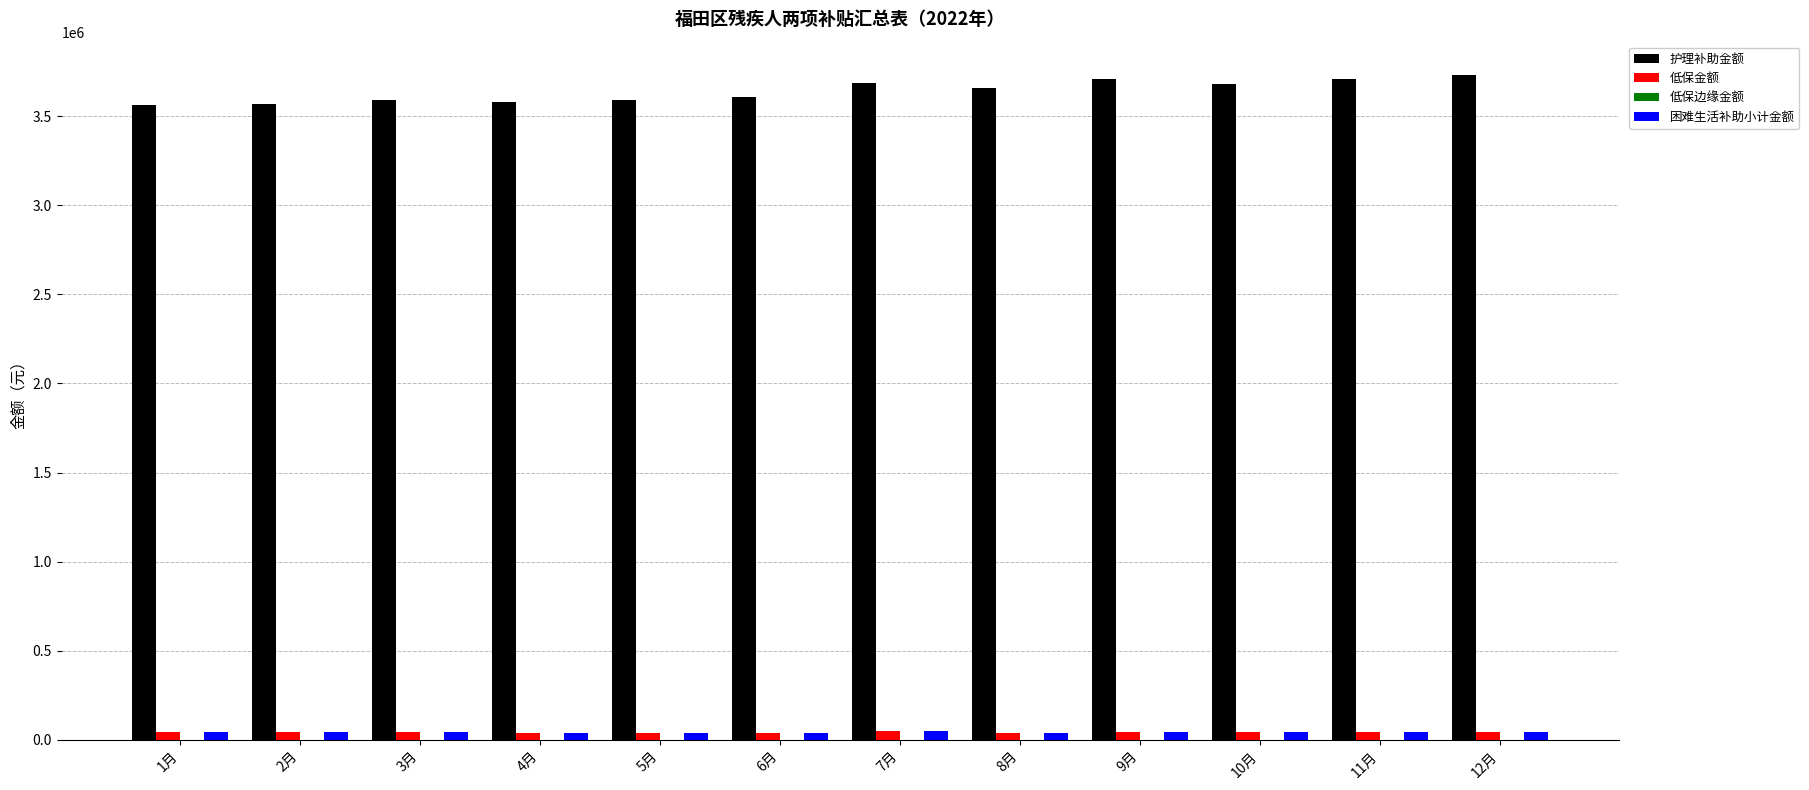

What is the greatest value displayed?

3733068